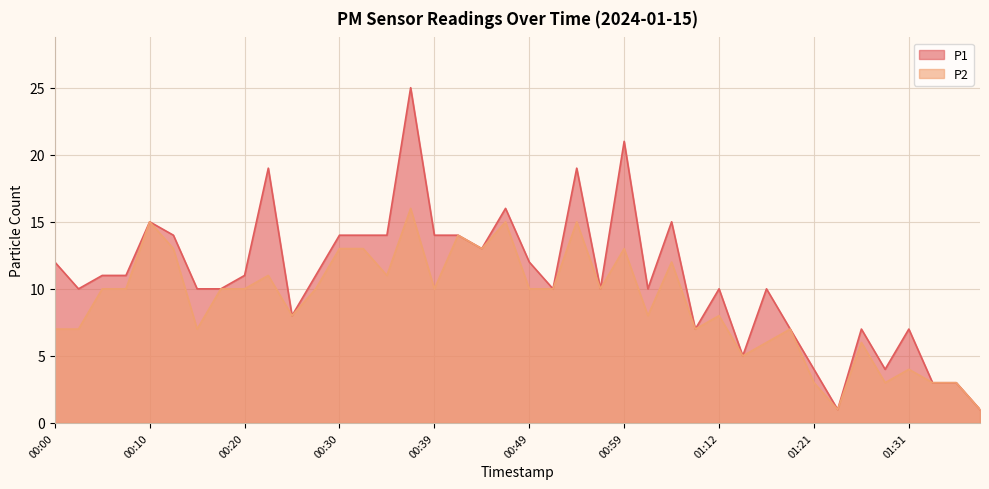

Which series has the largest total across all categories?

P1